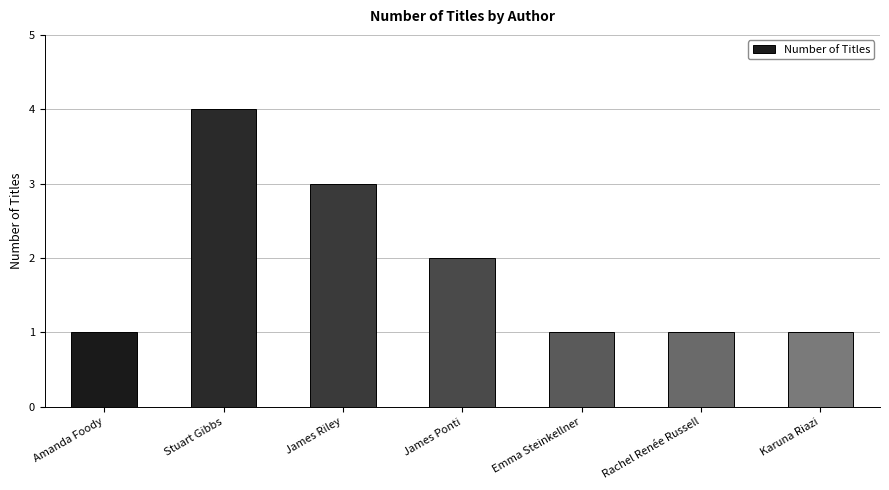

What is the smallest value displayed?

1